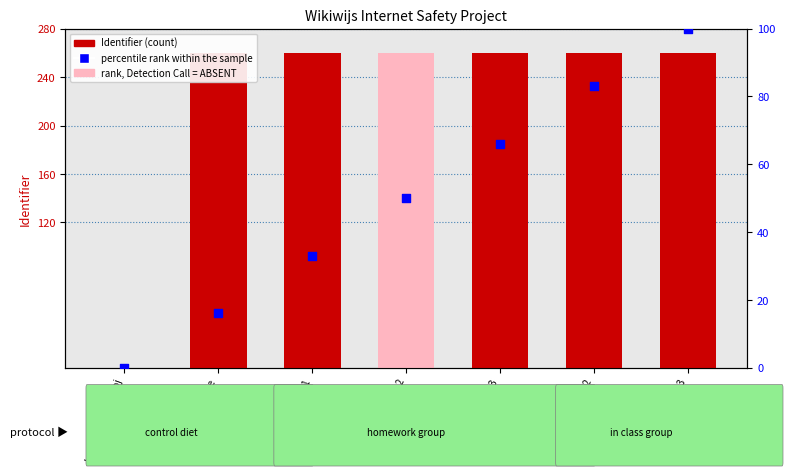

Is the value of Identifier (scaled) at In class: Station 3 greater than the value of percentile rank within the sample at Homework: Part 1?

Yes